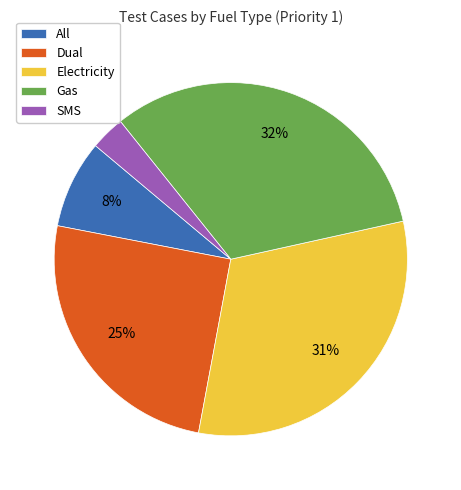

Which category has the smallest portion of the pie?

SMS